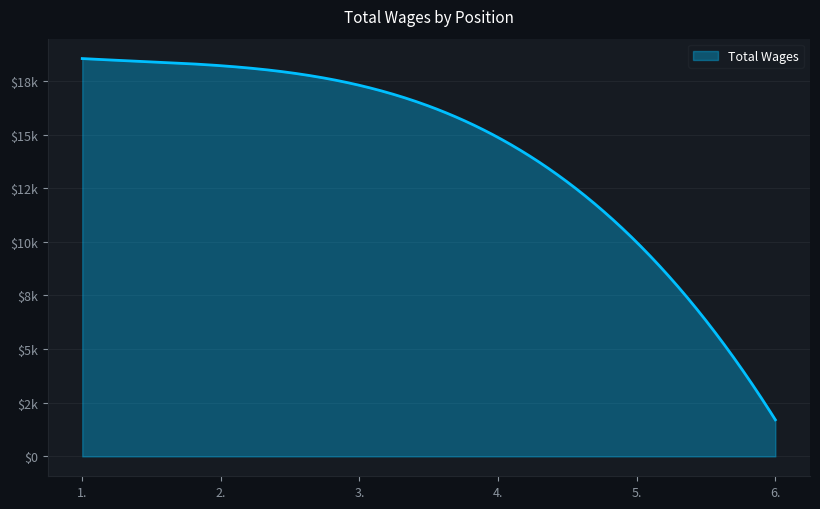

Is this an area chart (filled region under the line)?

Yes